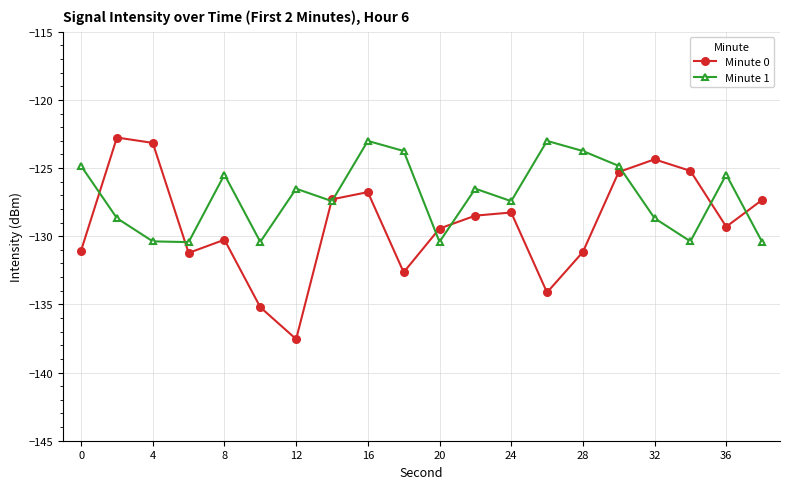

True or false: Minute 0 and Minute 1 intersect in this chart.

True